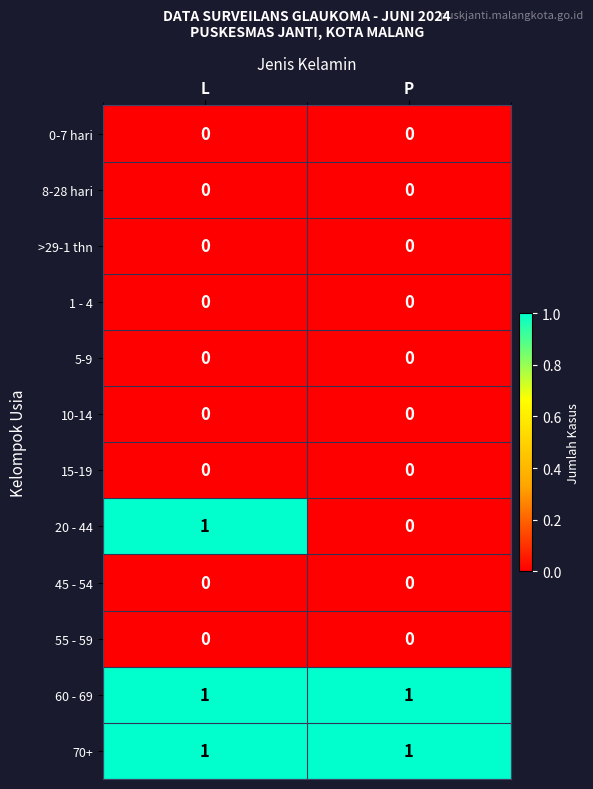

How many series are shown in this chart?

12